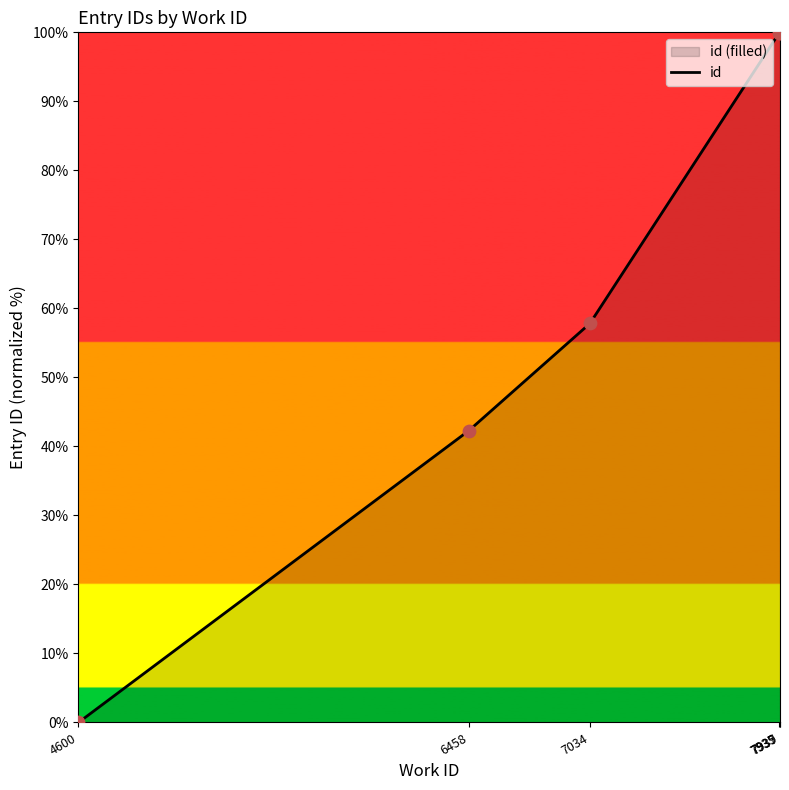

What is the ratio of the value at 7939 to the value at 6458?

2.4